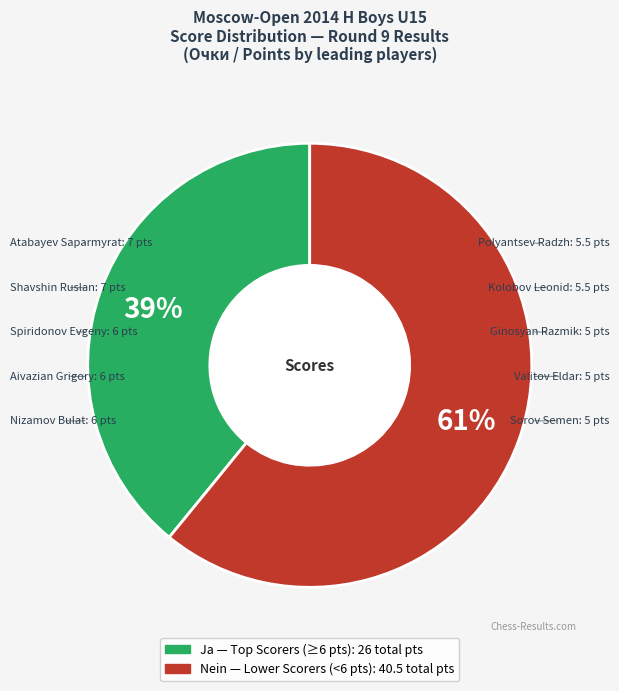

To the nearest percent, what is the average slice percentage?

50%